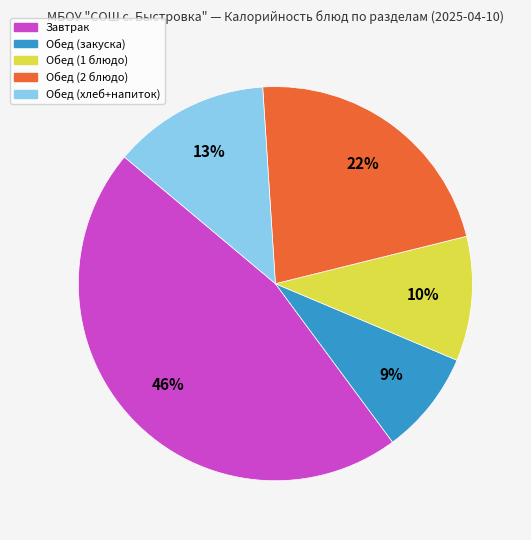

Is there any slice that represents more than half of the pie?

No